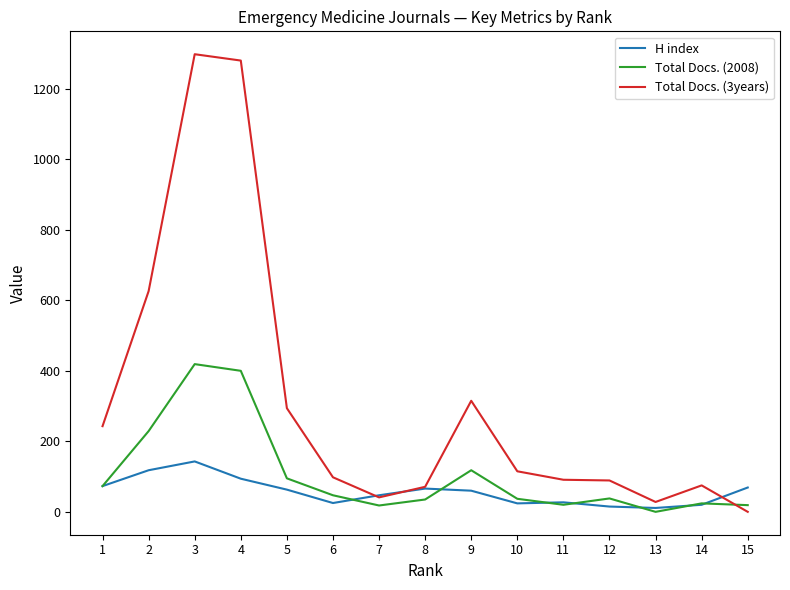

Which series has the largest total across all categories?

Total Docs. (3years)